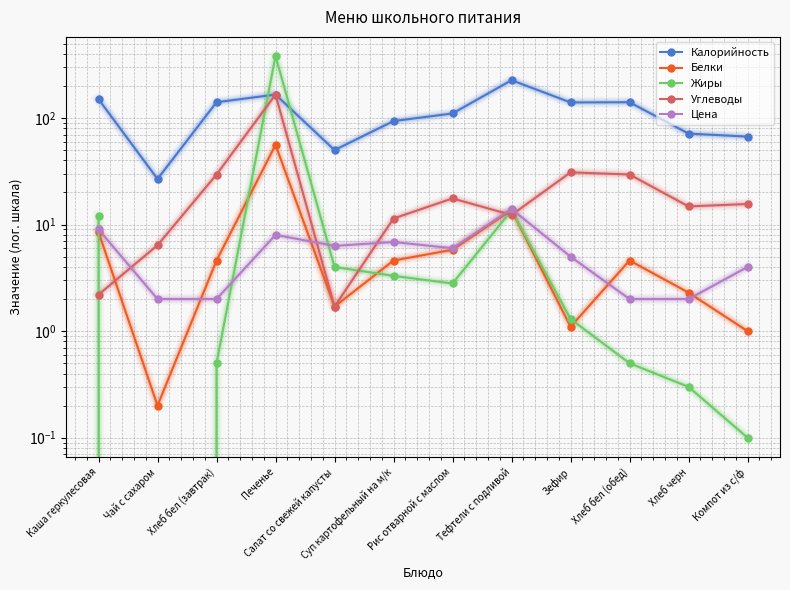

The value of Жиры at Хлеб черн is 0.1. True or false?

False